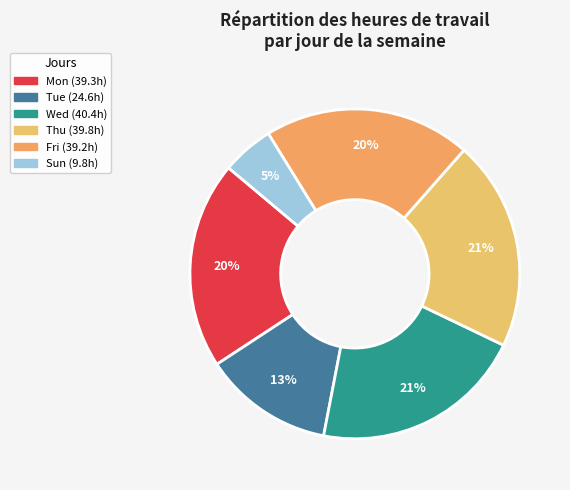

How many slices are in this pie chart?

6